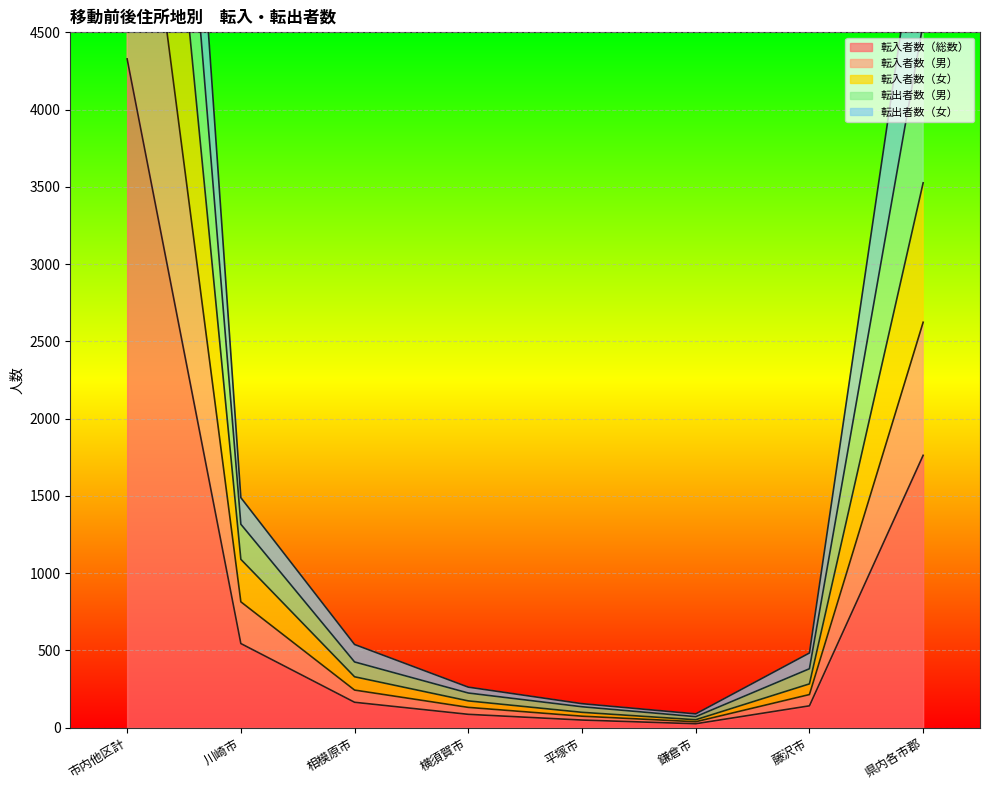

What is the difference between the maximum and minimum values in the 転入者数（女） series?

8604